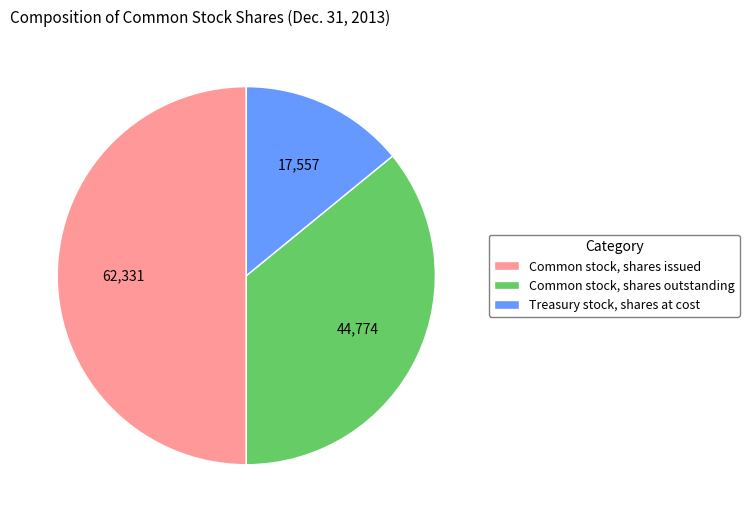

Between Treasury stock, shares at cost and Common stock, shares outstanding, which is larger?

Common stock, shares outstanding